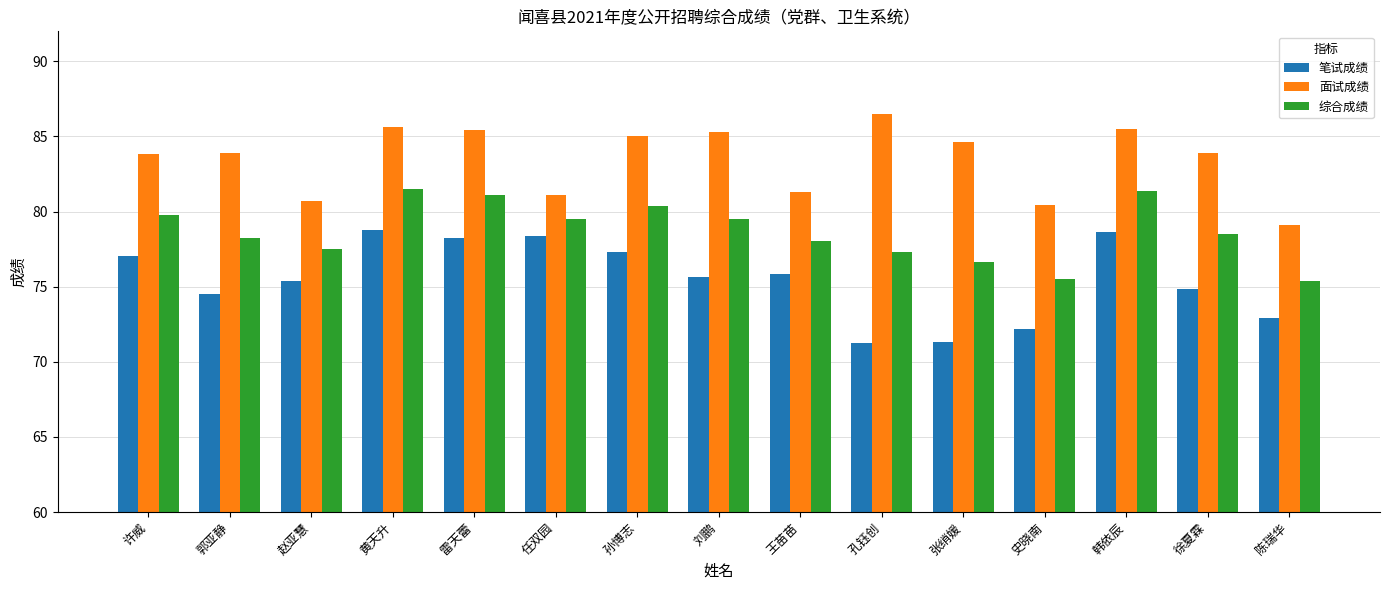

What is the value of the 综合成绩 bar at the 11th from the left?

76.6